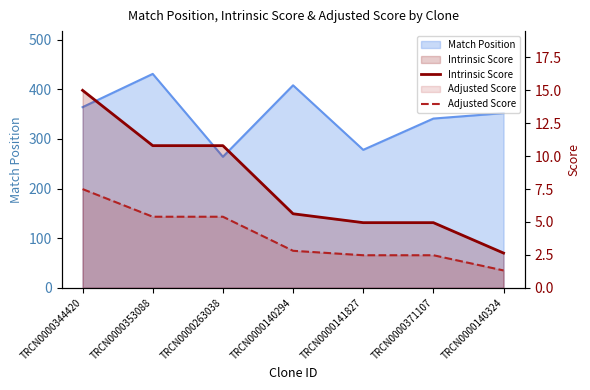

What is the value of the Intrinsic Score point at the 7th from the left?

2.6